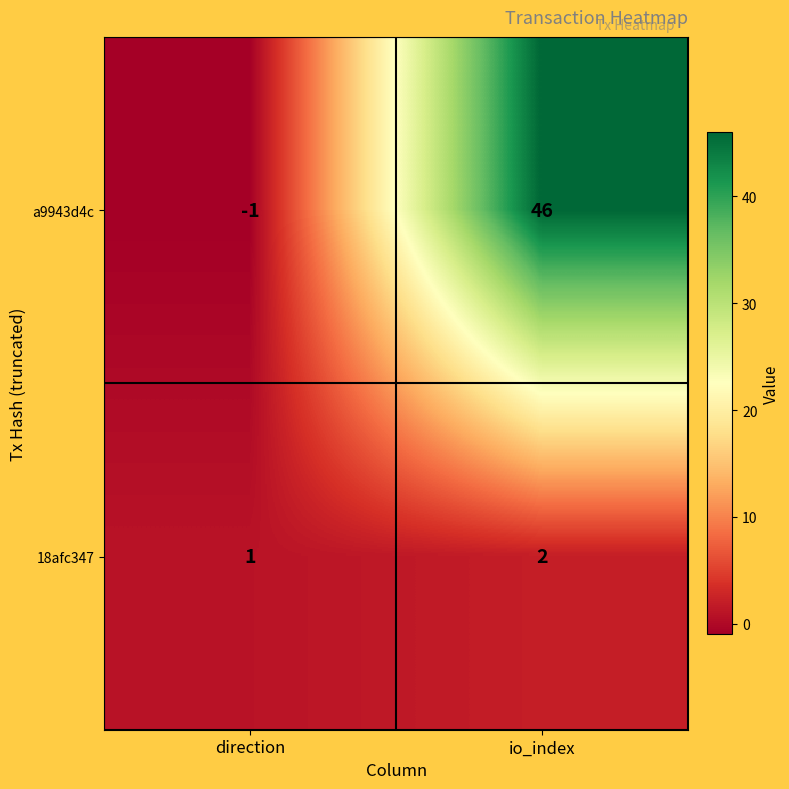

At which category is the sum across all series the highest?

io_index